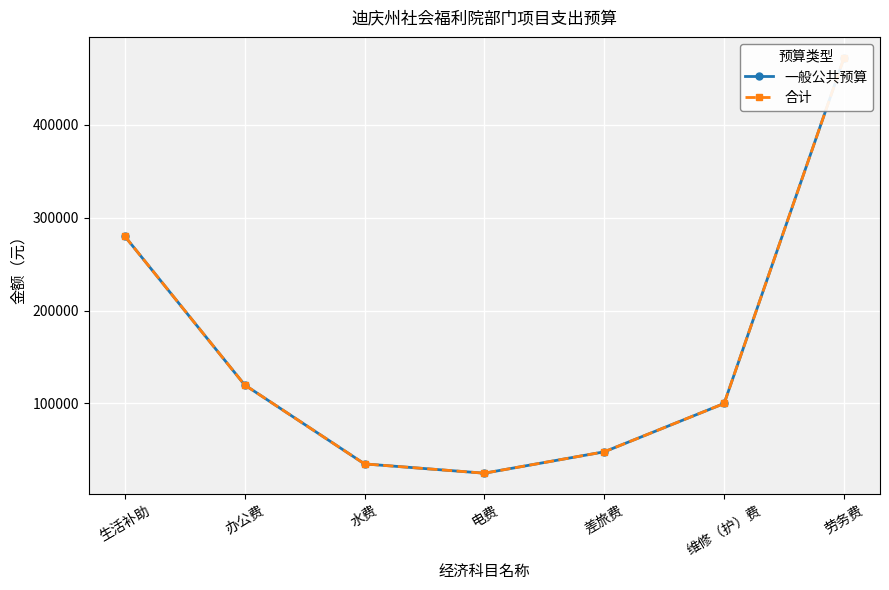

Is the value of 一般公共预算 at 电费 greater than the value of 合计 at 办公费?

No